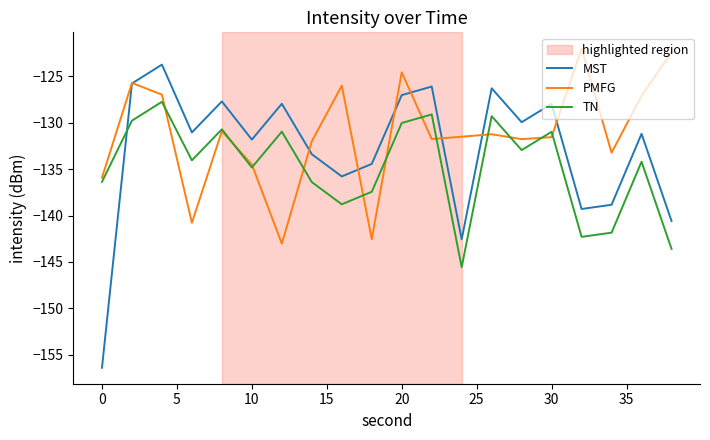

List the series in order of their peak value, highest first.

PMFG, MST, TN